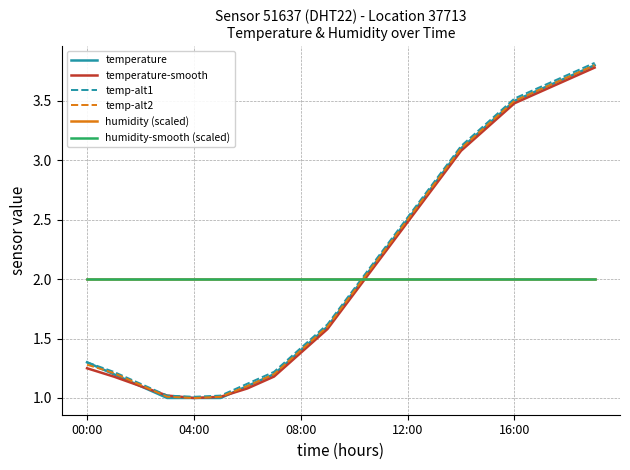

What is the label of the 4th point from the right?

16:00